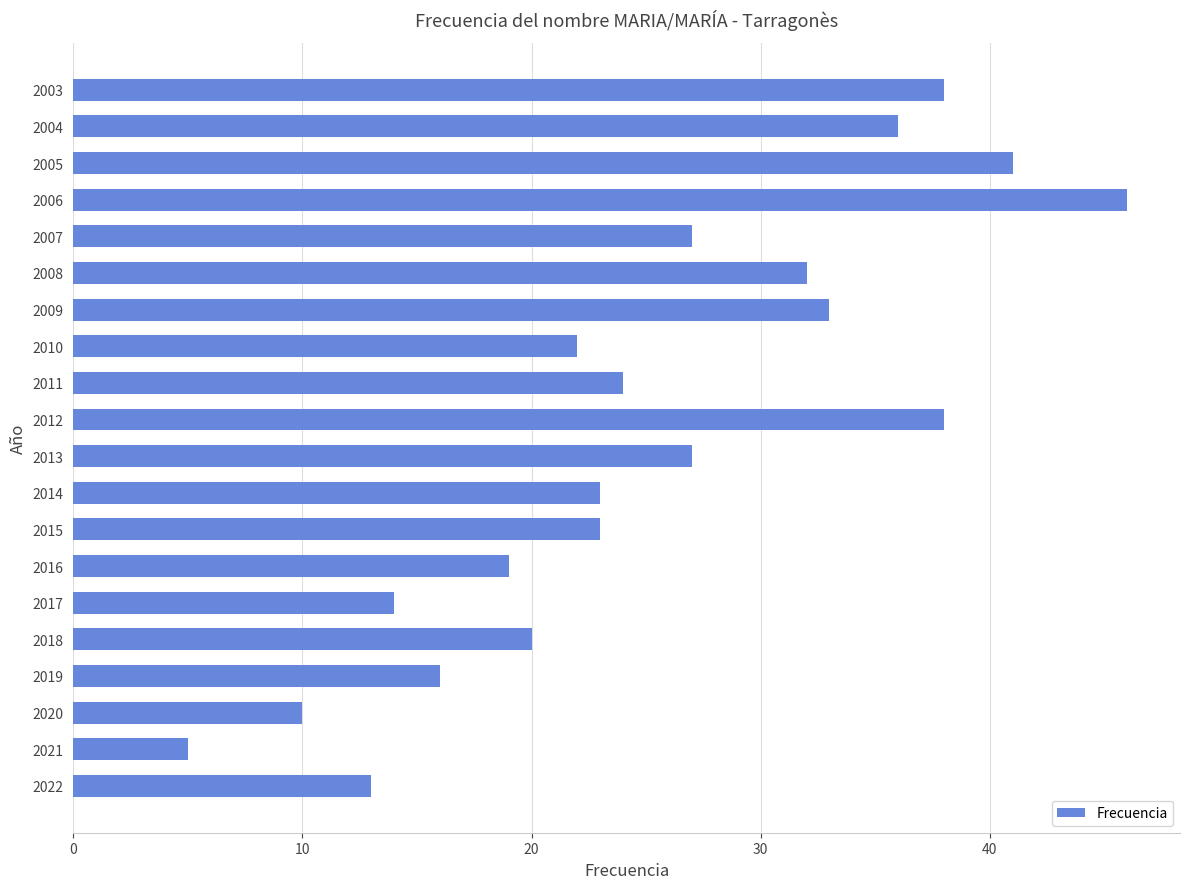

What is the smallest value displayed?

5